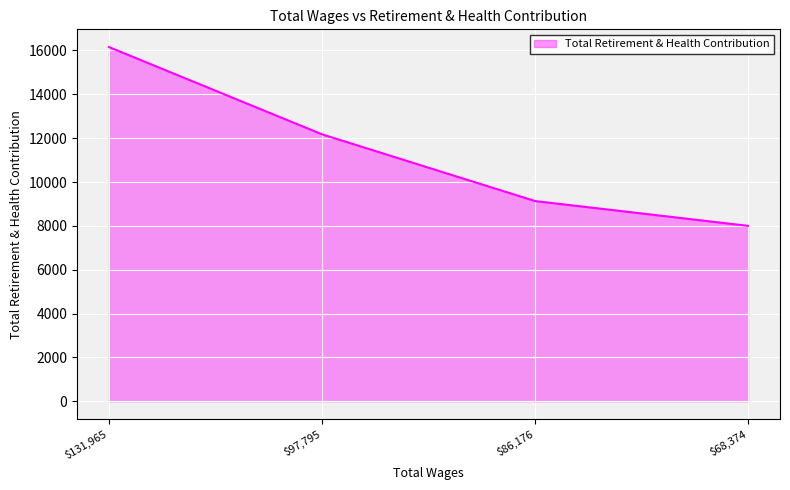

How many series are shown in this chart?

1